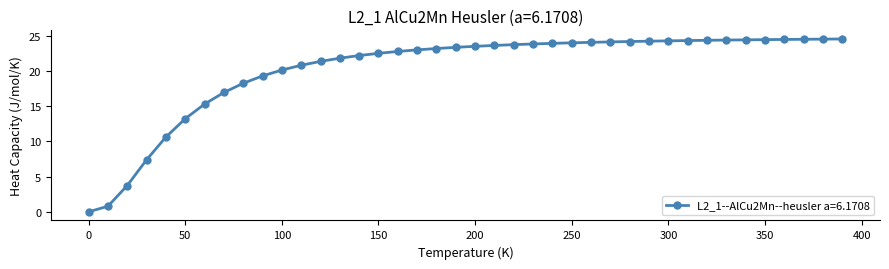

What is the sum of all values?

810.2